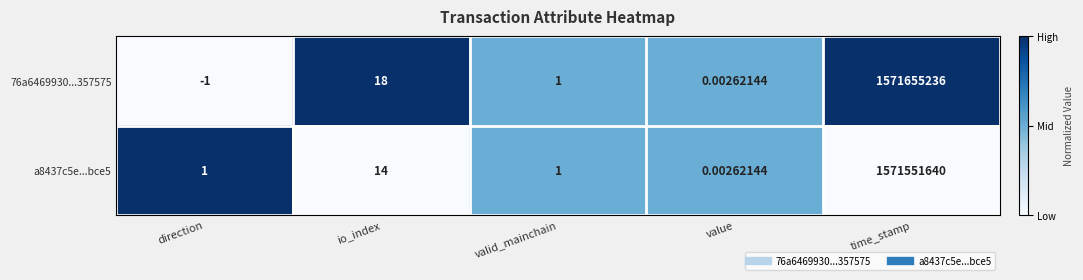

At which category does the chart reach its minimum across all series?

direction